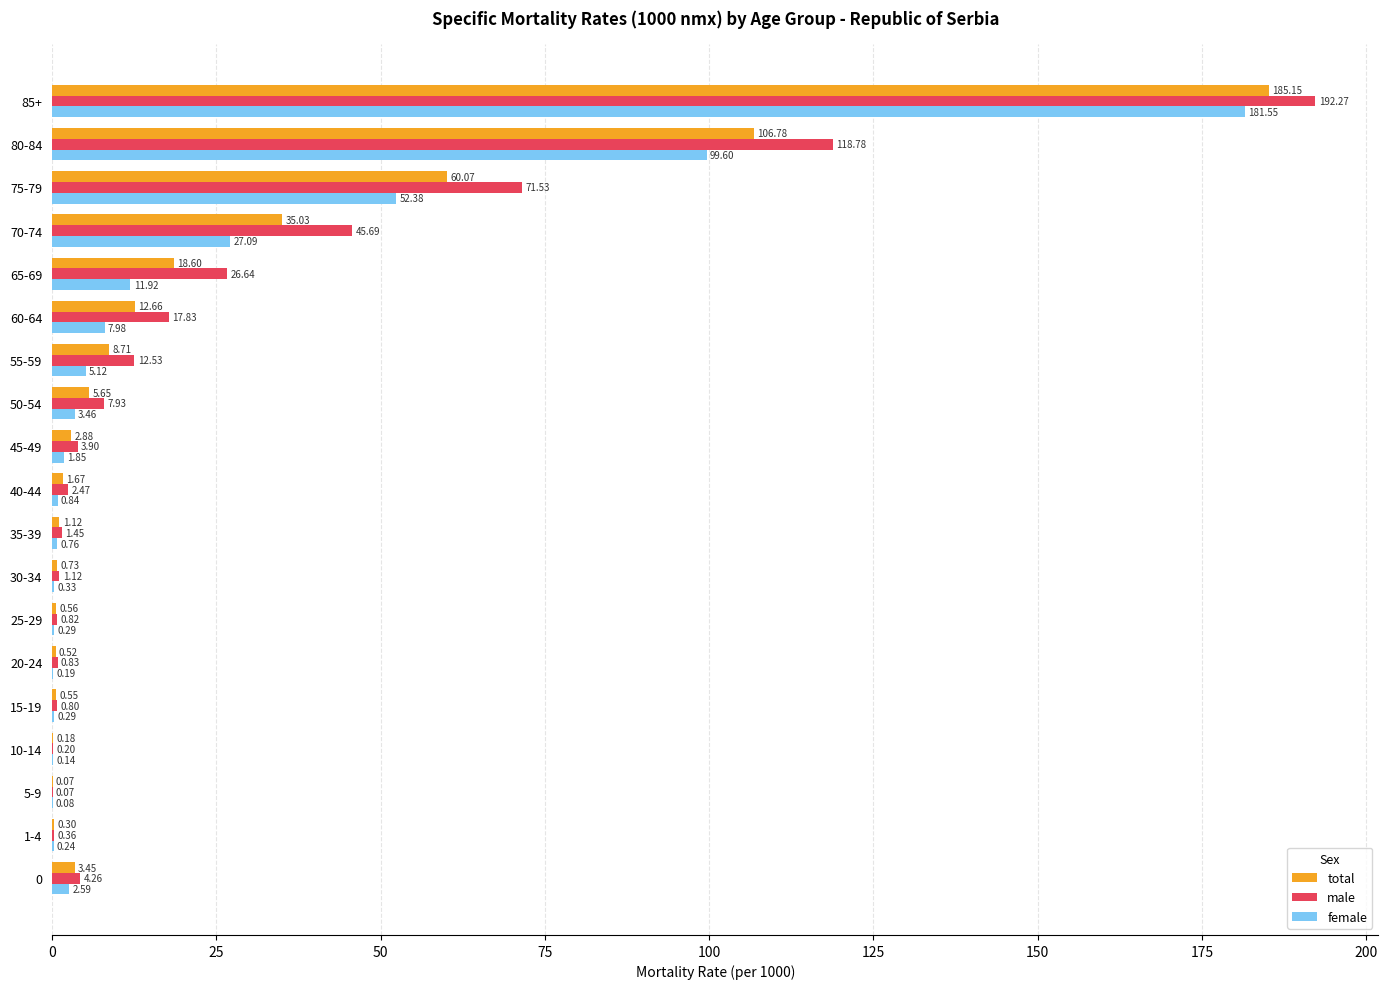

What is the sum of all female values?

396.7